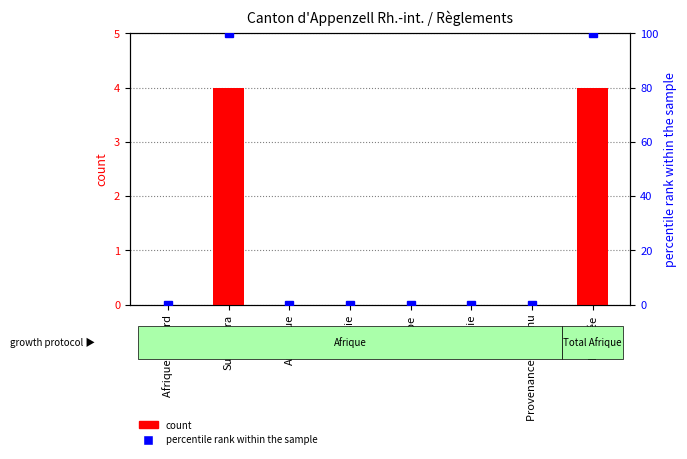

What is the label of the 5th bar from the right?

Asie